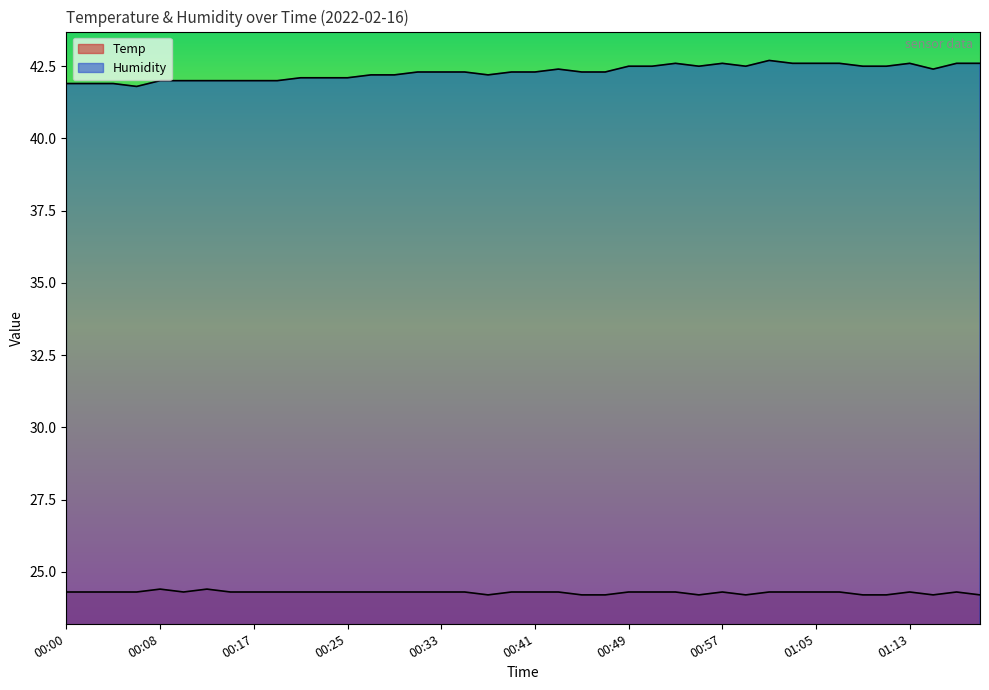

What is the maximum value shown in the chart?

42.7